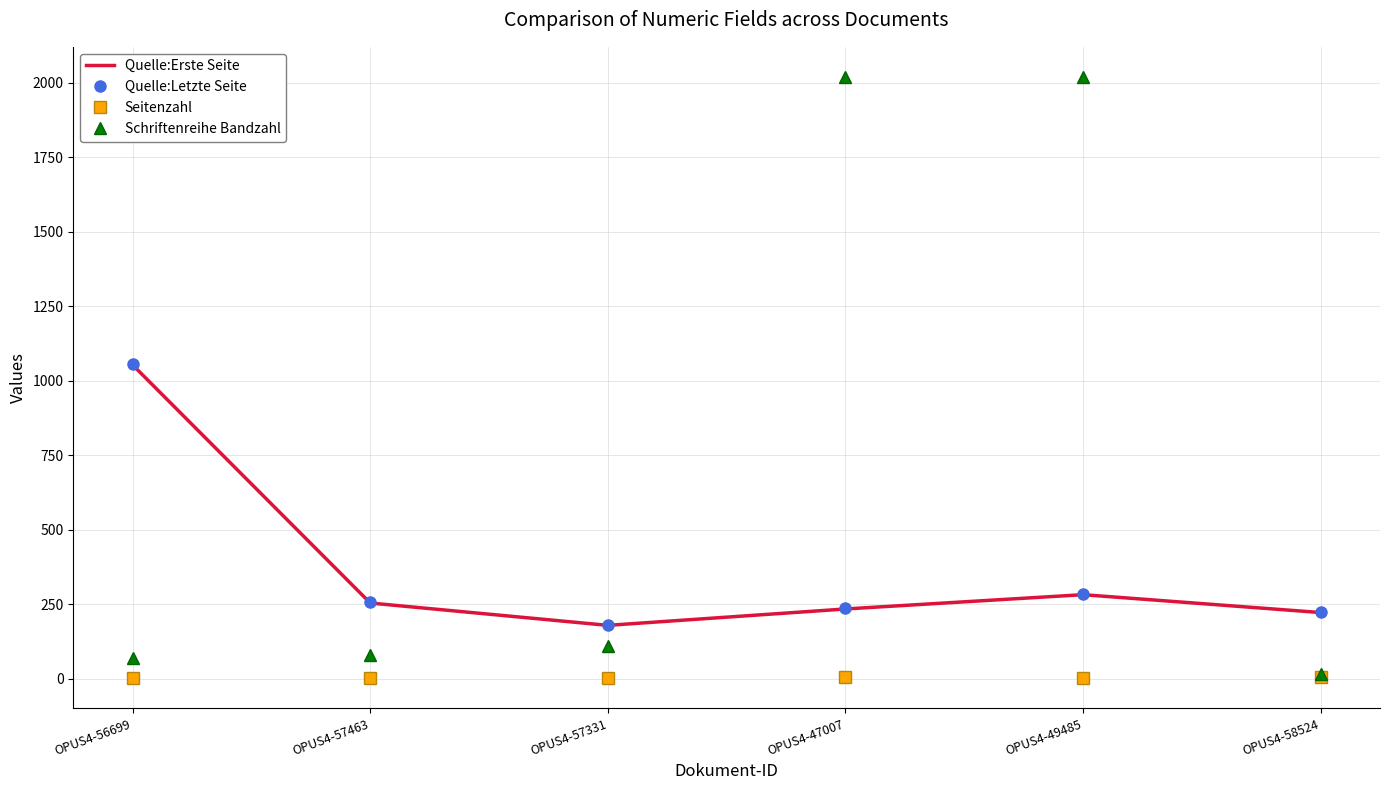

Which series changed the most between OPUS4-57463 and OPUS4-47007?

Schriftenreihe Bandzahl